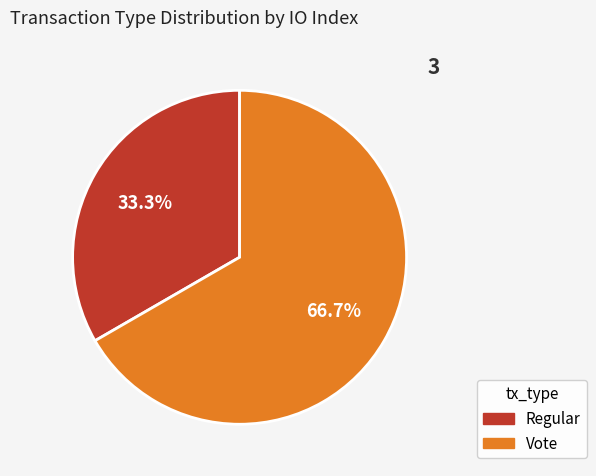

True or false: Vote accounts for 67% of the total.

True